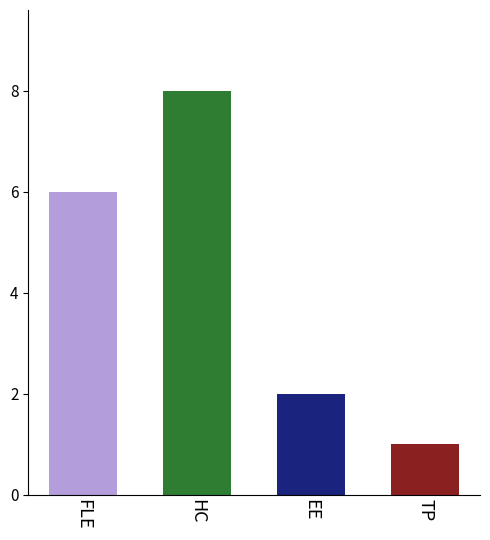

The value at TP is 1. True or false?

True